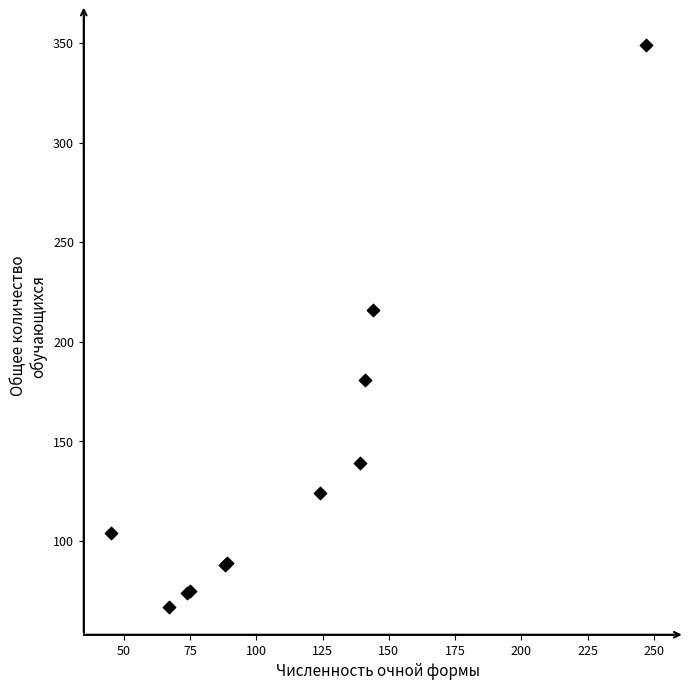

What Y value in the scatter plot is closest to 208?

216